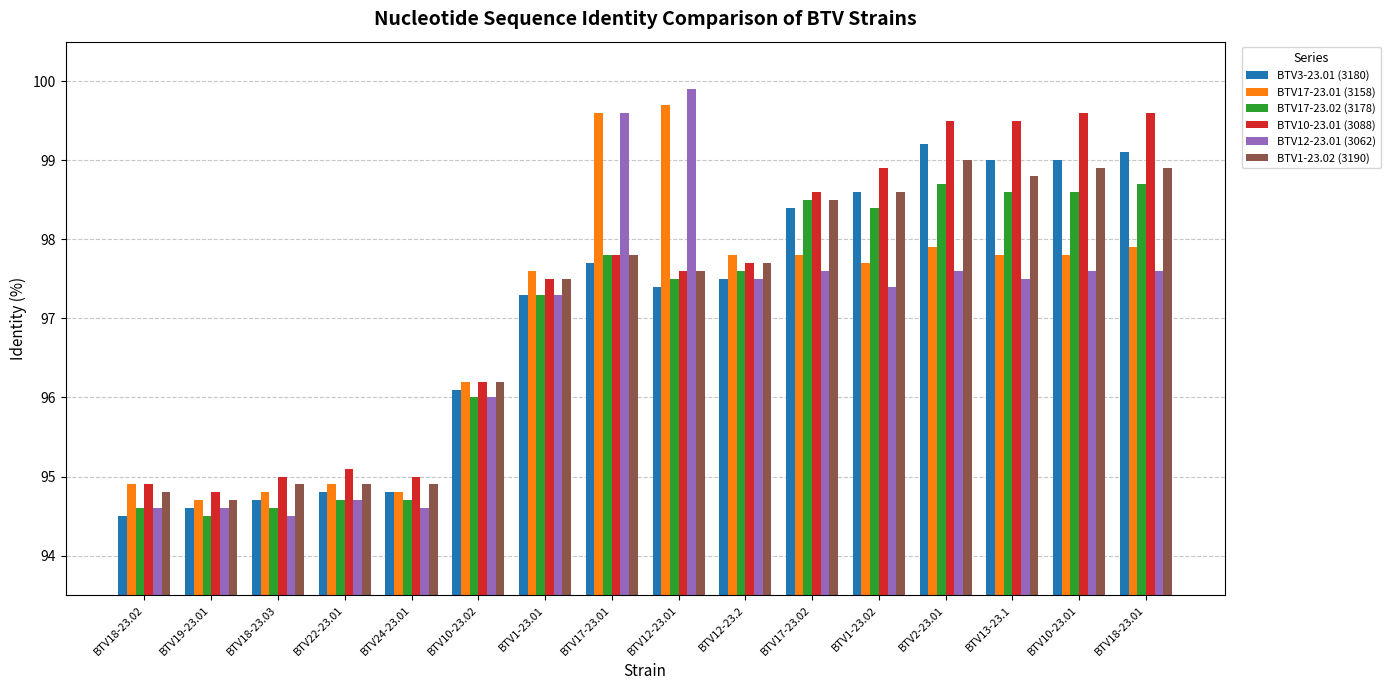

Is it true that BTV1-23.02 (3190) equals 156.2 at BTV10-23.02?

False